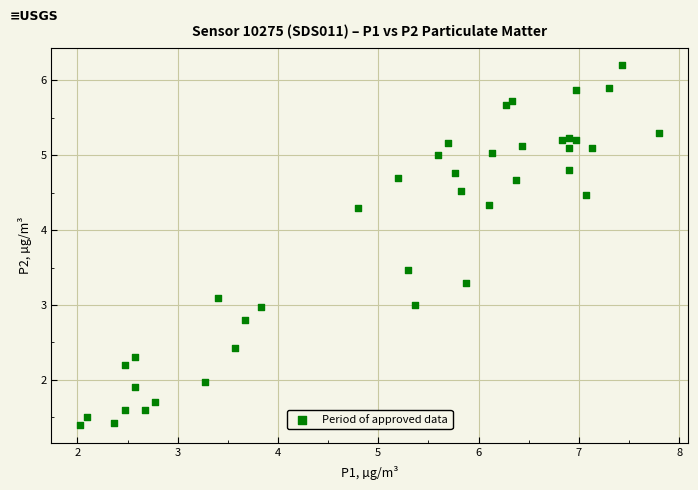

What is the range of Y values (max minus min)?

4.8